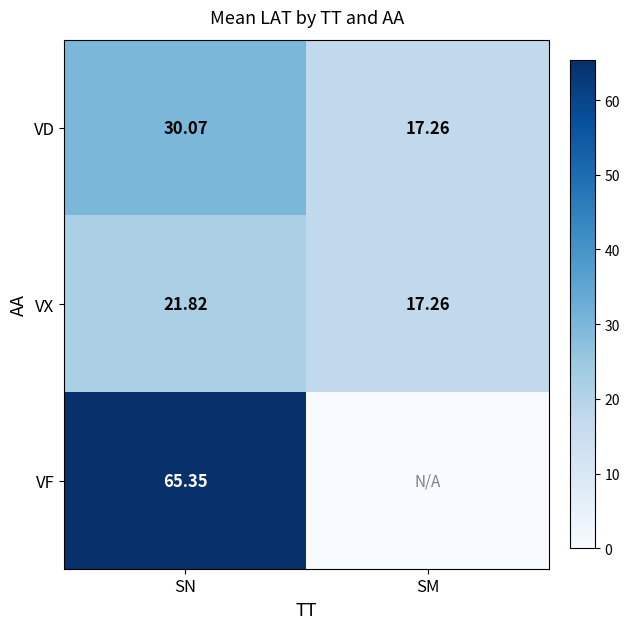

Is the value of VD at SM greater than the value of VF at SN?

No